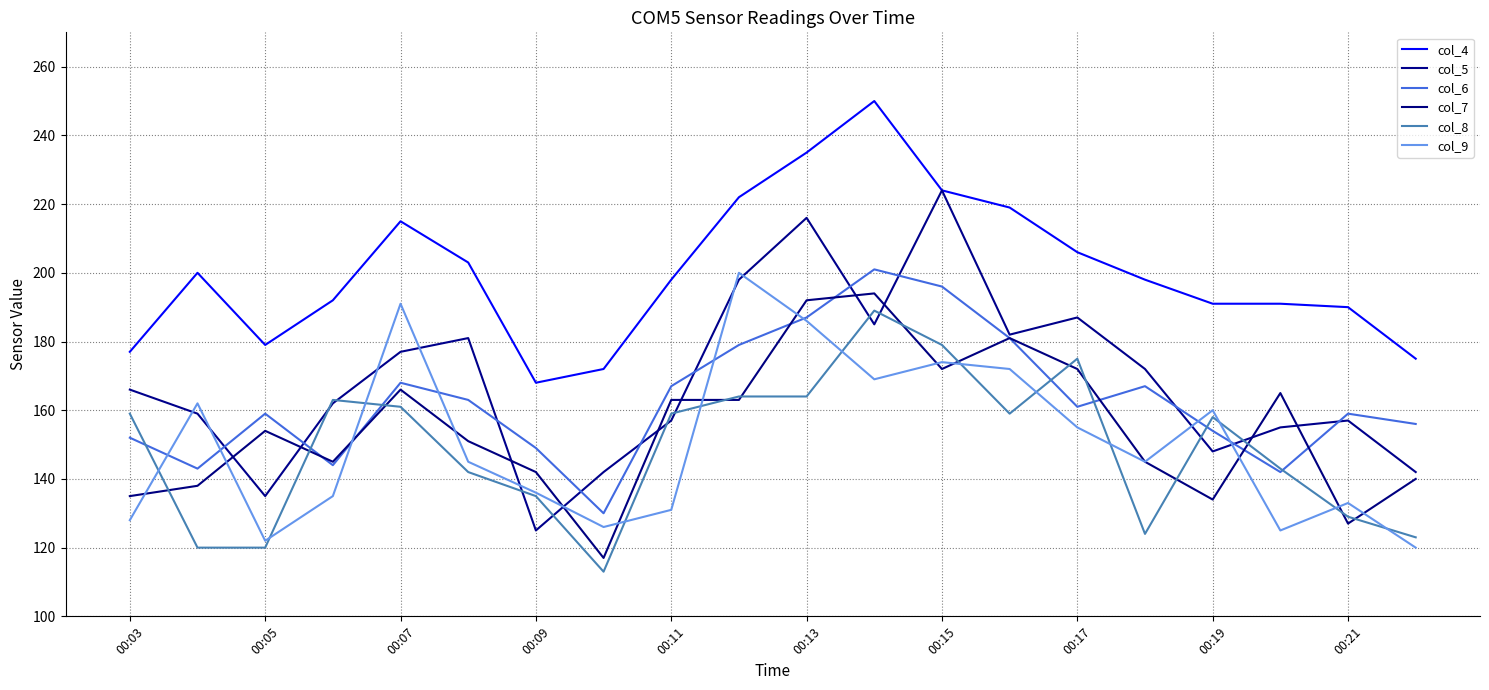

What is the sum of all col_8 values?

2979